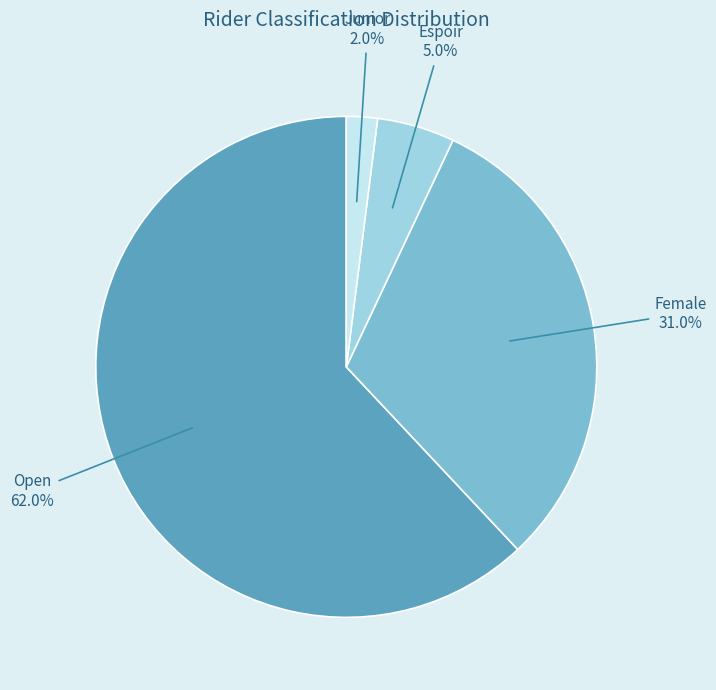

Is Female the majority of the pie?

No